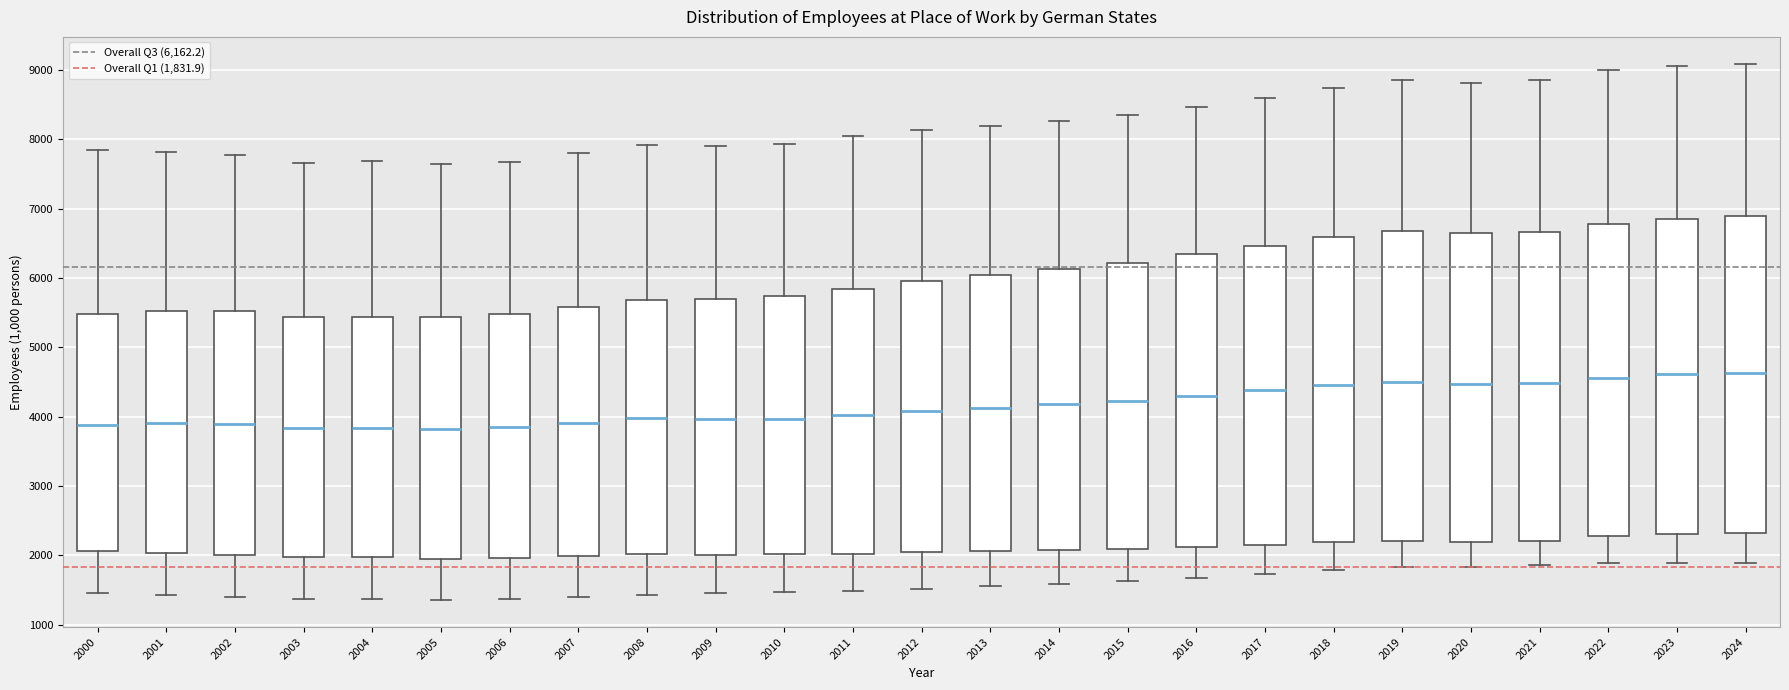

Reading left to right, transcribe this box plot: for each box, give where its median line is, the range the box spans, and where its two whiskers end, as read against the y-axis. The values are not printed on the chart, so give them approximately, as read against the axis.

2000: median 3900, box 2100 to 5500, whiskers 1400 to 7900
2001: median 3900, box 2000 to 5500, whiskers 1400 to 7800
2002: median 3900, box 2000 to 5500, whiskers 1400 to 7800
2003: median 3800, box 2000 to 5400, whiskers 1400 to 7700
2004: median 3800, box 2000 to 5400, whiskers 1400 to 7700
2005: median 3800, box 1900 to 5400, whiskers 1400 to 7600
2006: median 3800, box 2000 to 5500, whiskers 1400 to 7700
2007: median 3900, box 2000 to 5600, whiskers 1400 to 7800
2008: median 4000, box 2000 to 5700, whiskers 1400 to 7900
2009: median 4000, box 2000 to 5700, whiskers 1400 to 7900
2010: median 4000, box 2000 to 5700, whiskers 1500 to 7900
2011: median 4000, box 2000 to 5800, whiskers 1500 to 8000
2012: median 4100, box 2000 to 6000, whiskers 1500 to 8100
2013: median 4100, box 2100 to 6000, whiskers 1600 to 8200
2014: median 4200, box 2100 to 6100, whiskers 1600 to 8300
2015: median 4200, box 2100 to 6200, whiskers 1600 to 8400
2016: median 4300, box 2100 to 6300, whiskers 1700 to 8500
2017: median 4400, box 2200 to 6500, whiskers 1700 to 8600
2018: median 4500, box 2200 to 6600, whiskers 1800 to 8700
2019: median 4500, box 2200 to 6700, whiskers 1800 to 8900
2020: median 4500, box 2200 to 6600, whiskers 1800 to 8800
2021: median 4500, box 2200 to 6700, whiskers 1900 to 8900
2022: median 4600, box 2300 to 6800, whiskers 1900 to 9000
2023: median 4600, box 2300 to 6900, whiskers 1900 to 9100
2024: median 4600, box 2300 to 6900, whiskers 1900 to 9100